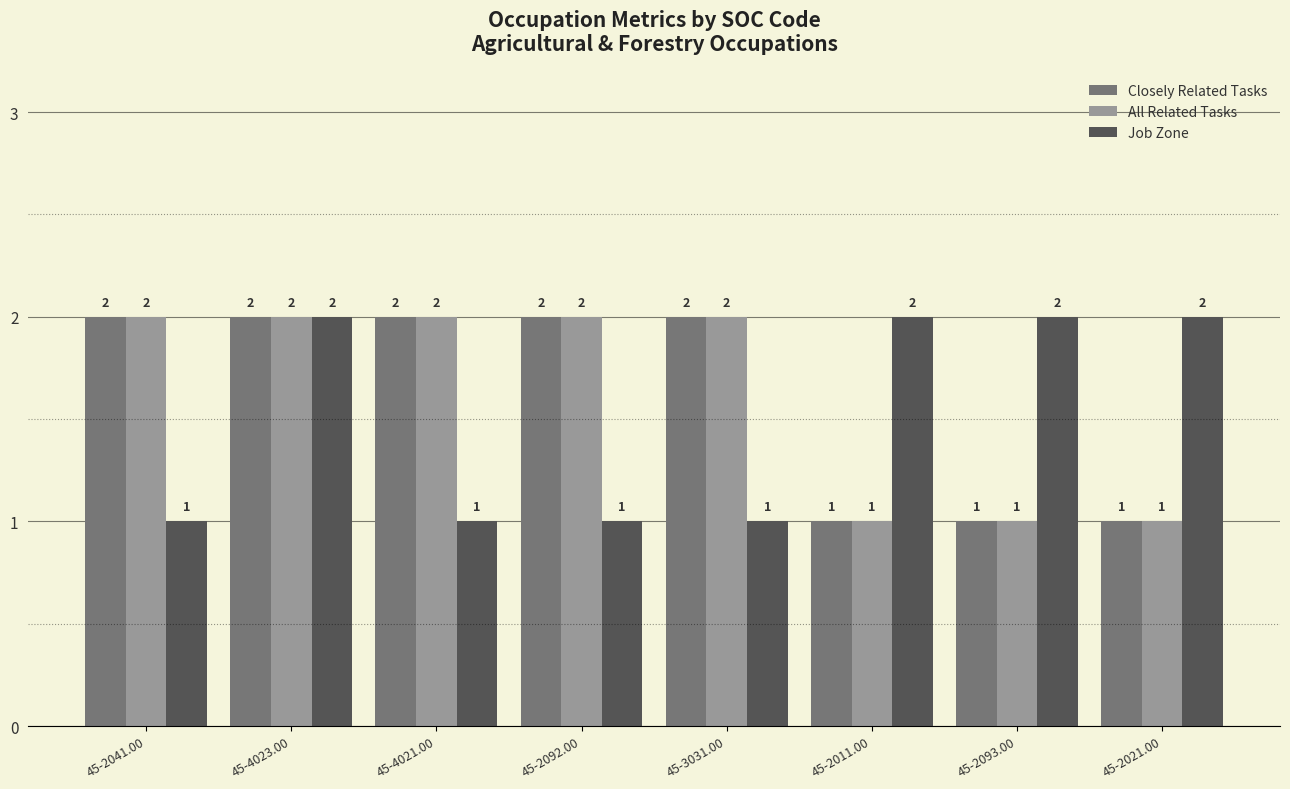

The Job Zone series shows 2 at 45-3031.00. True or false?

False